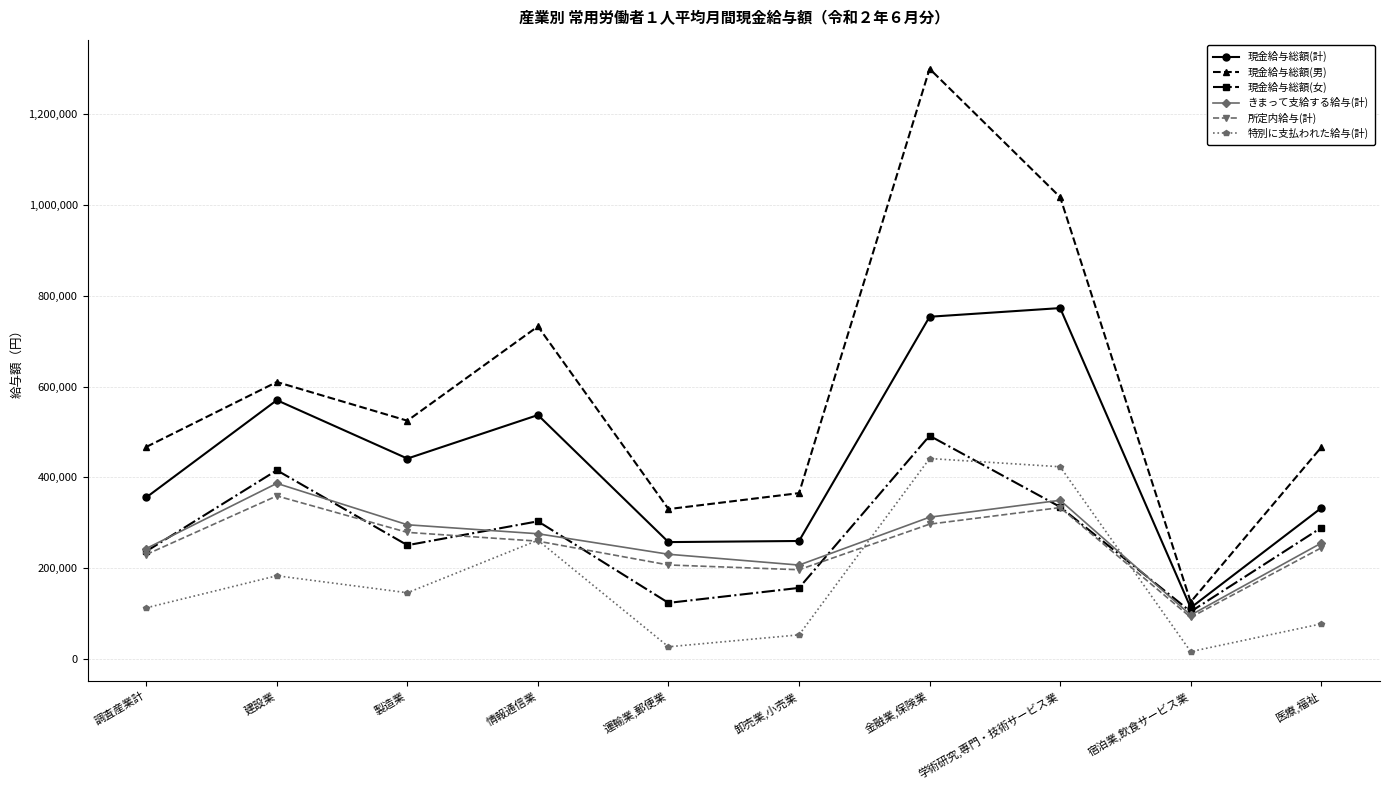

How many values in the 現金給与総額(計) series are below 441346?

5